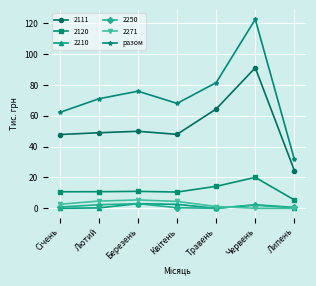

What is the label of the 3rd point from the left?

Березень